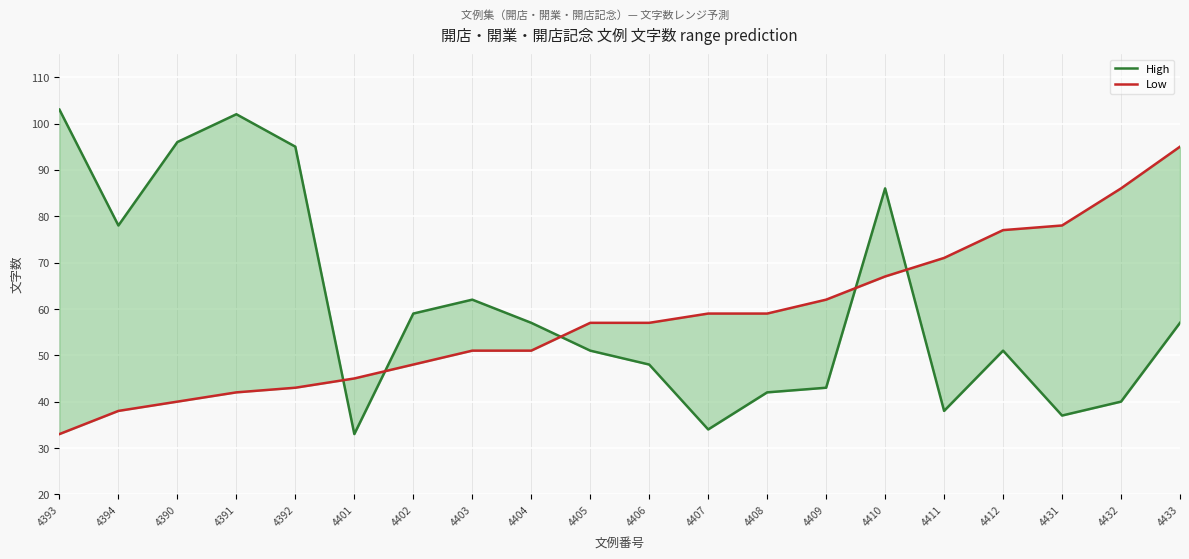

What is the difference between the maximum and minimum values in the High series?

70